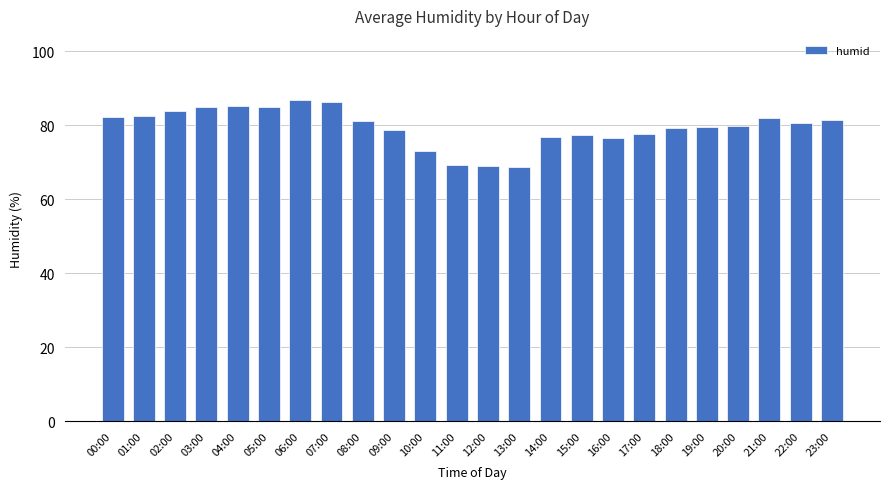

How many bars are there in total?

24